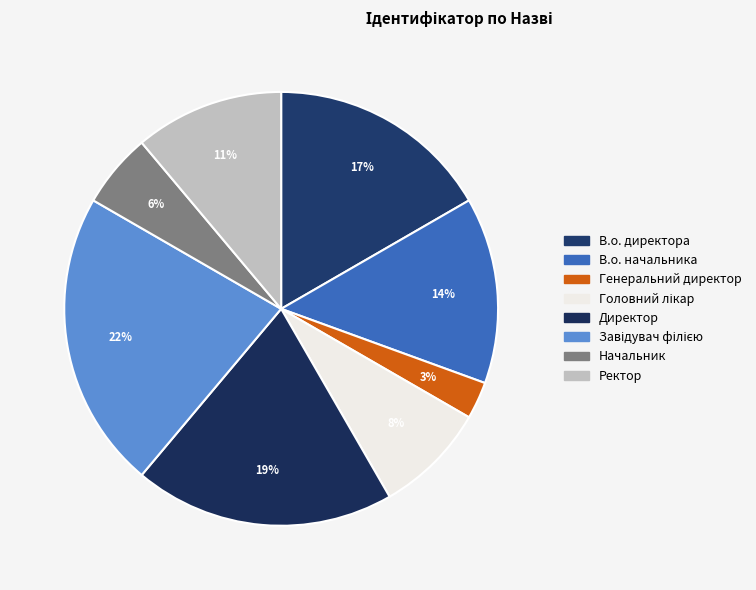

How many slices are in this pie chart?

8